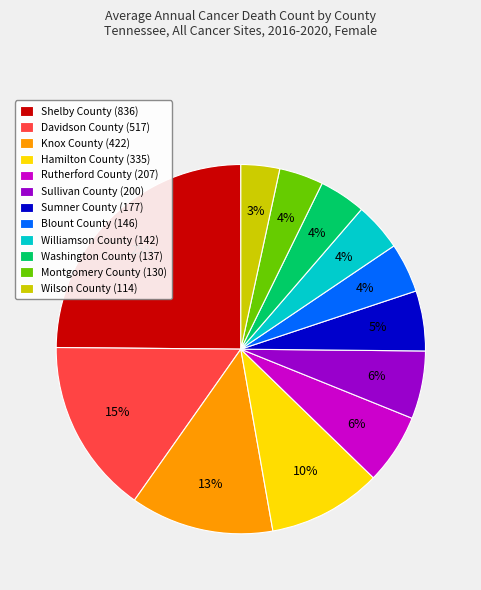

Is there any slice that represents more than half of the pie?

No